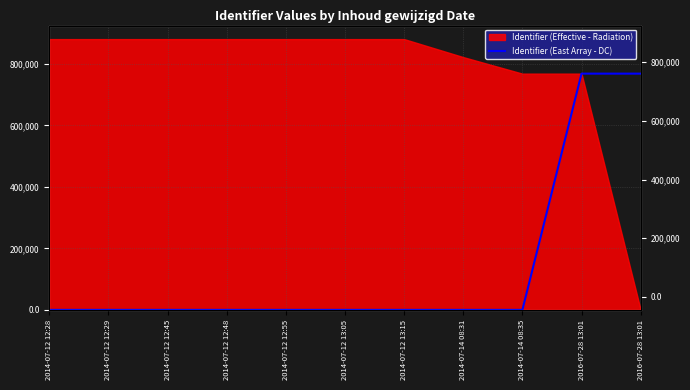

At which category does the chart reach its minimum across all series?

2014-07-12 12:28